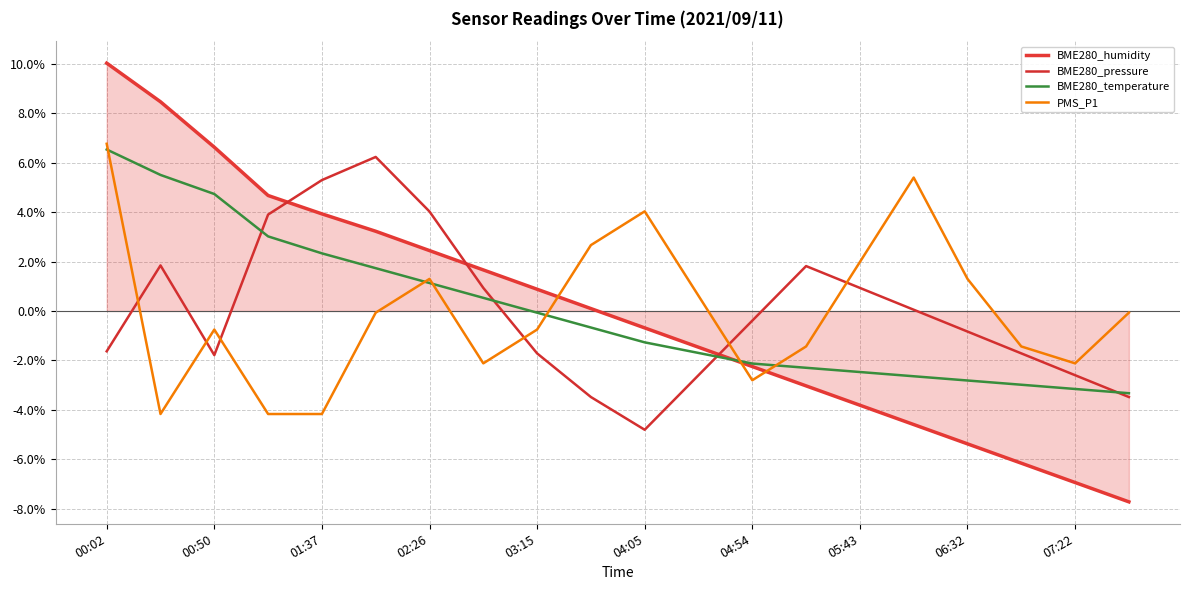

Does the chart display data point markers on the line(s)?

No